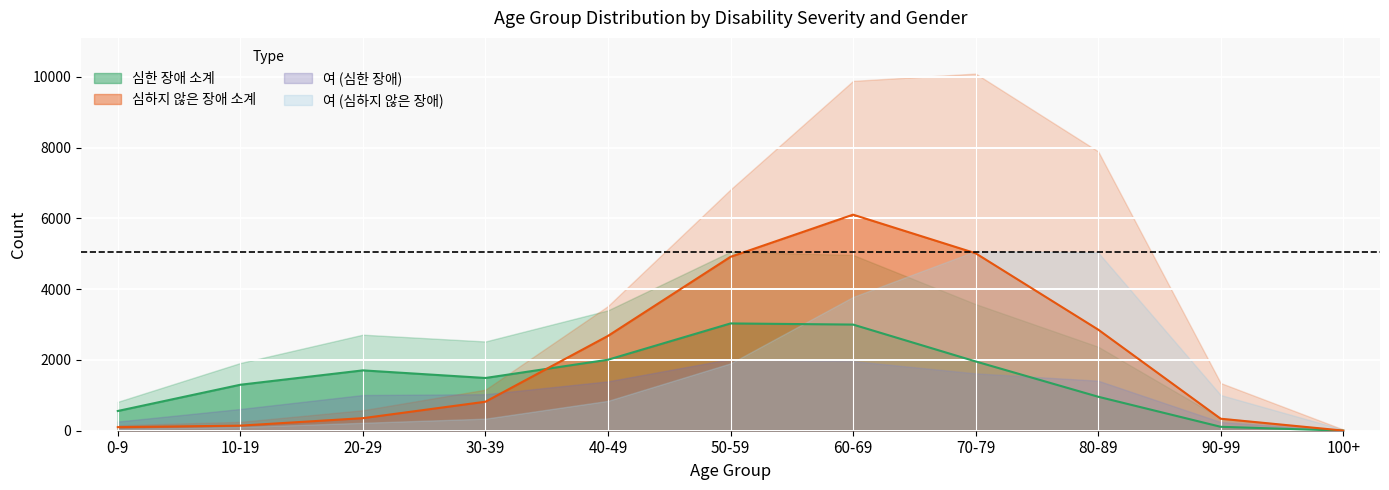

Which series has the largest range (max minus min)?

심하지 않은 장애 소계